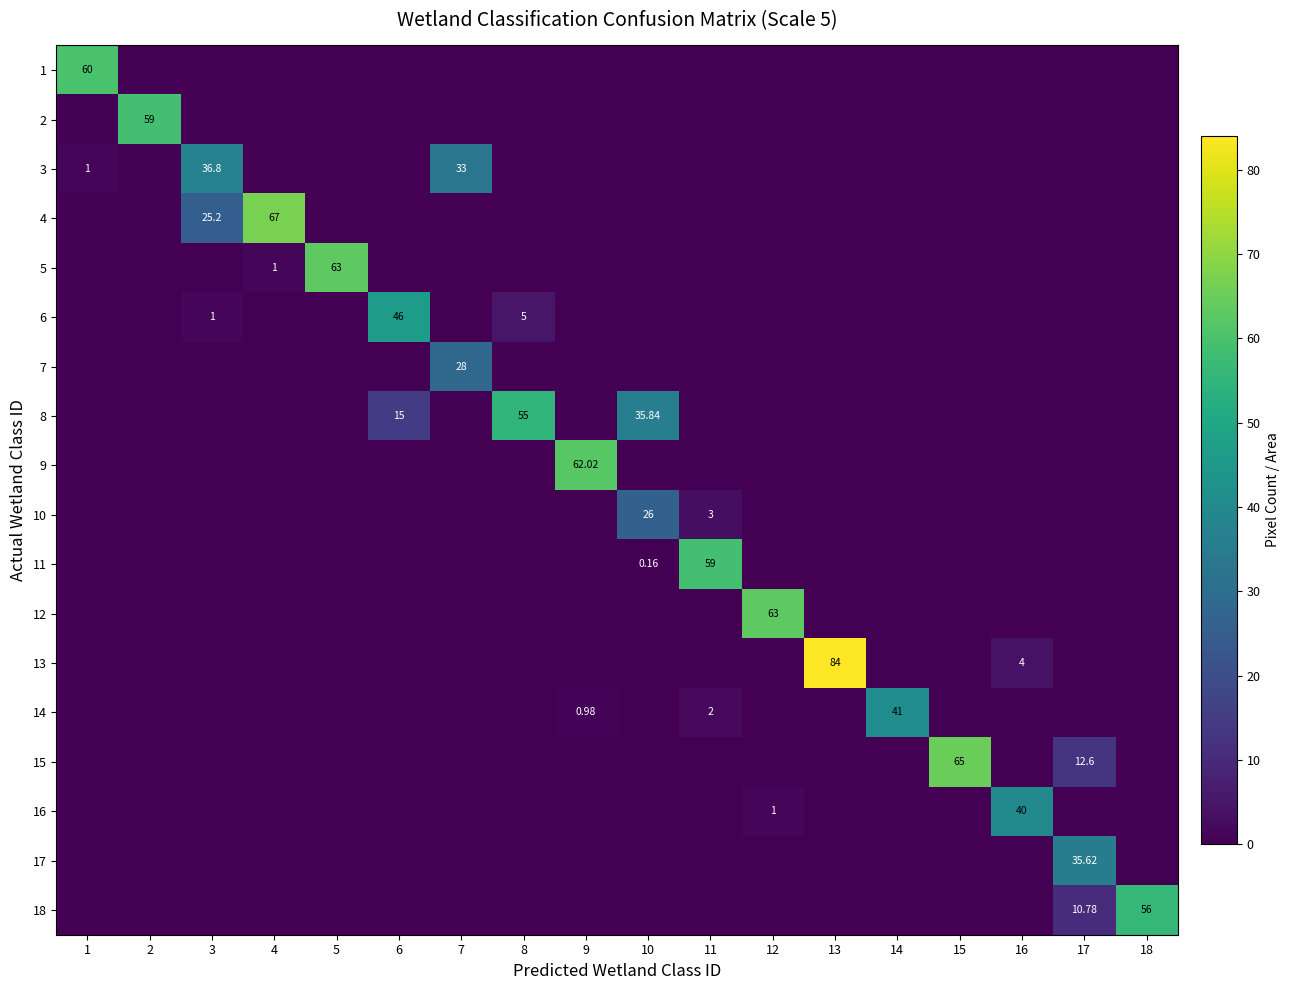

Between 10 and 18, which series saw the biggest shift?

18